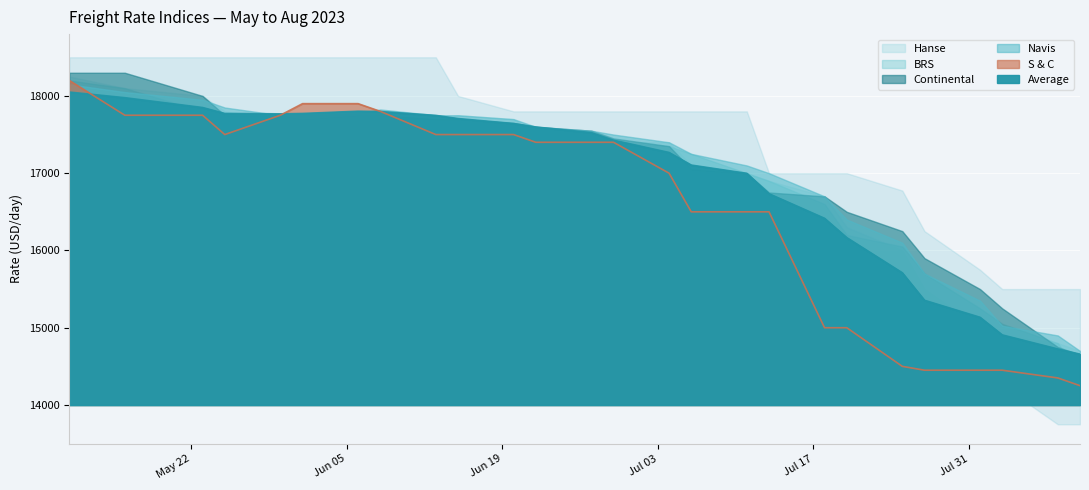

Reading right to left, transcribe all the data shown in this chart.

Average: 10.08.2023=14658	08.08.2023=14725	03.08.2023=14907	01.08.2023=15135	27.07.2023=15355	25.07.2023=15711	20.07.2023=16166	18.07.2023=16416	13.07.2023=16734	11.07.2023=16998	06.07.2023=17105	04.07.2023=17268	29.06.2023=17427	27.06.2023=17525	22.06.2023=17598	20.06.2023=17643	15.06.2023=17707	13.06.2023=17748	08.06.2023=17798	06.06.2023=17802	01.06.2023=17773	30.05.2023=17768	25.05.2023=17773	23.05.2023=17850	16.05.2023=17977	11.05.2023=18050
Navis: 10.08.2023=14700	08.08.2023=14900	03.08.2023=15025	01.08.2023=15350	27.07.2023=15700	25.07.2023=16100	20.07.2023=16400	18.07.2023=16700	13.07.2023=17000	11.07.2023=17100	06.07.2023=17250	04.07.2023=17400	29.06.2023=17500	27.06.2023=17550	22.06.2023=17600	20.06.2023=17700	15.06.2023=17750	13.06.2023=17750	08.06.2023=17825	06.06.2023=17775	01.06.2023=17750	30.05.2023=17750	25.05.2023=17850	23.05.2023=17950	16.05.2023=18050	11.05.2023=18150
BRS: 10.08.2023=14400	08.08.2023=14800	03.08.2023=15050	01.08.2023=15250	27.07.2023=15700	25.07.2023=16050	20.07.2023=16200	18.07.2023=16600	13.07.2023=16900	11.07.2023=17000	06.07.2023=17250	04.07.2023=17350	29.06.2023=17400	27.06.2023=17450	22.06.2023=17550	20.06.2023=17600	15.06.2023=17650	13.06.2023=17650	08.06.2023=17700	06.06.2023=17700	01.06.2023=17650	30.05.2023=17650	25.05.2023=17750	23.05.2023=17800	16.05.2023=18100	11.05.2023=18200
Continental: 10.08.2023=14650	08.08.2023=14750	03.08.2023=15250	01.08.2023=15500	27.07.2023=15900	25.07.2023=16250	20.07.2023=16500	18.07.2023=16700	13.07.2023=16750	11.07.2023=17000	06.07.2023=17050	04.07.2023=17350	29.06.2023=17450	27.06.2023=17550	22.06.2023=17600	20.06.2023=17650	15.06.2023=17700	13.06.2023=17700	08.06.2023=17750	06.06.2023=17750	01.06.2023=17700	30.05.2023=17750	25.05.2023=17750	23.05.2023=18000	16.05.2023=18300	11.05.2023=18300
Hanse: 10.08.2023=14700	08.08.2023=14800	03.08.2023=14900	01.08.2023=15000	27.07.2023=15500	25.07.2023=16000	20.07.2023=16300	18.07.2023=16700	13.07.2023=16900	11.07.2023=17000	06.07.2023=17100	04.07.2023=17400	29.06.2023=17400	27.06.2023=17400	22.06.2023=17500	20.06.2023=17700	15.06.2023=17750	13.06.2023=17700	08.06.2023=17700	06.06.2023=17700	01.06.2023=17700	30.05.2023=17700	25.05.2023=17800	23.05.2023=18000	16.05.2023=18100	11.05.2023=18250
S & C: 10.08.2023=14250	08.08.2023=14350	03.08.2023=14450	01.08.2023=14450	27.07.2023=14450	25.07.2023=14500	20.07.2023=15000	18.07.2023=15000	13.07.2023=16500	11.07.2023=16500	06.07.2023=16500	04.07.2023=17000	29.06.2023=17400	27.06.2023=17400	22.06.2023=17400	20.06.2023=17500	15.06.2023=17500	13.06.2023=17500	08.06.2023=17800	06.06.2023=17900	01.06.2023=17900	30.05.2023=17750	25.05.2023=17500	23.05.2023=17750	16.05.2023=17750	11.05.2023=18200